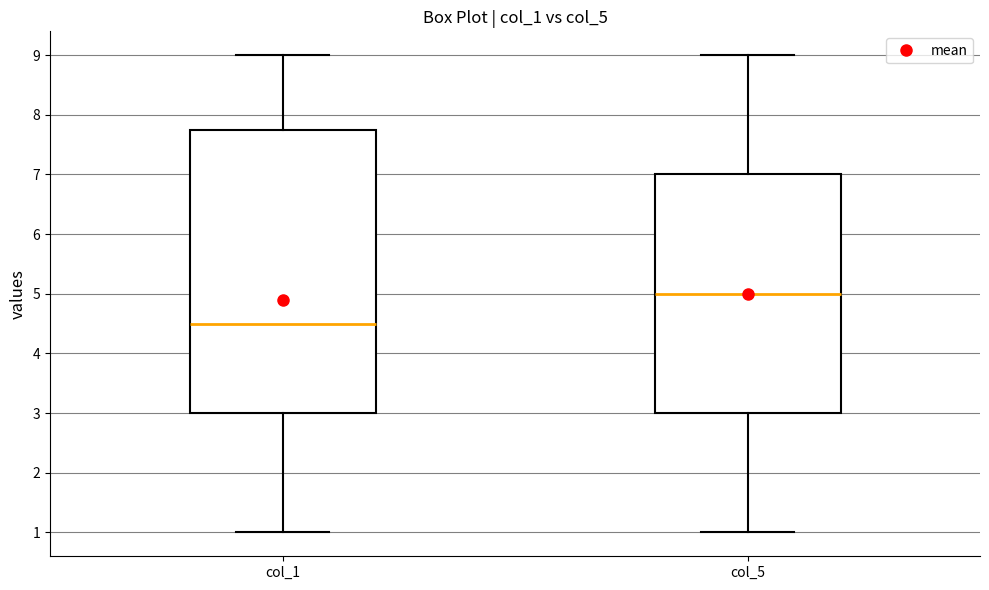

Reading left to right, read every box against the y-axis: the position of its median line, the range the box covers, and the ends of its whiskers. The values are not printed on the chart, so give them approximately, as read against the axis.

col_1: median 4.5, box 3.0 to 7.8, whiskers 1.0 to 9.0
col_5: median 5.0, box 3.0 to 7.0, whiskers 1.0 to 9.0